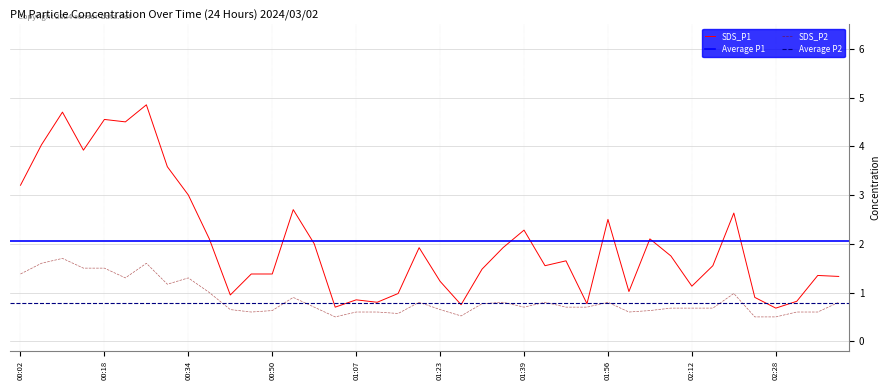

What is the lowest value of the SDS_P2 series?

0.5